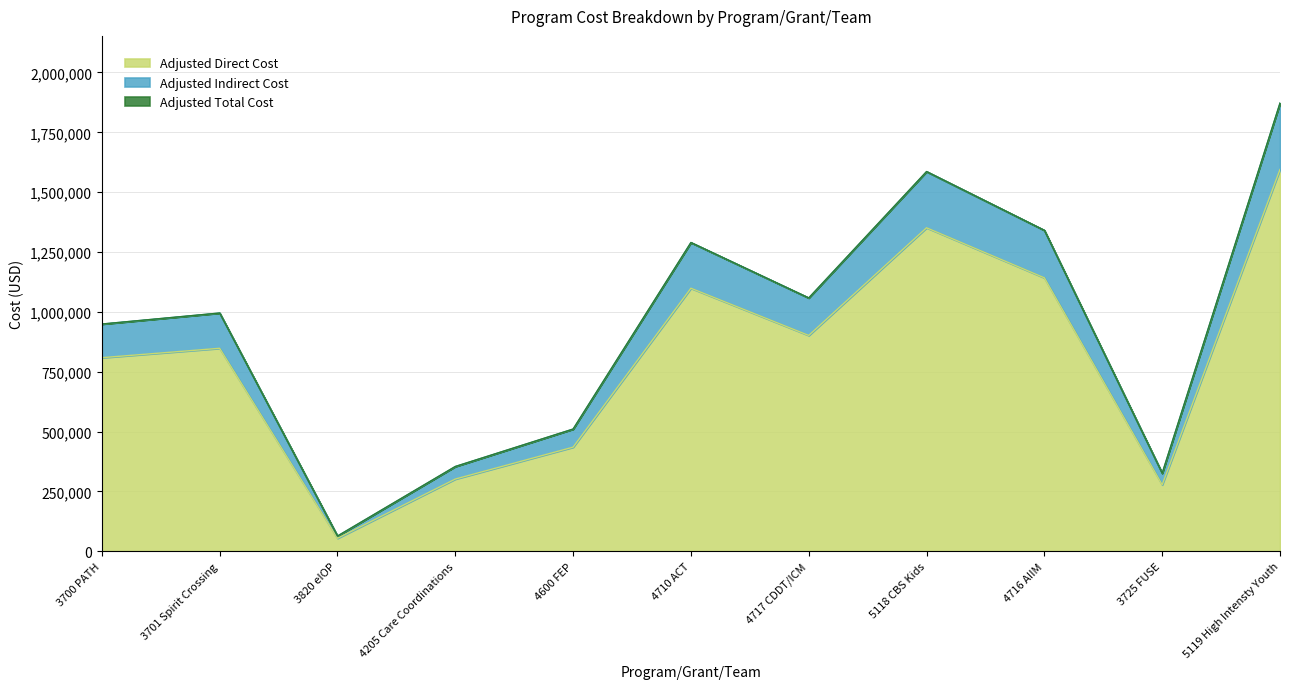

Between 4600 FEP and 4205 Care Coordinations, which is larger?

4600 FEP